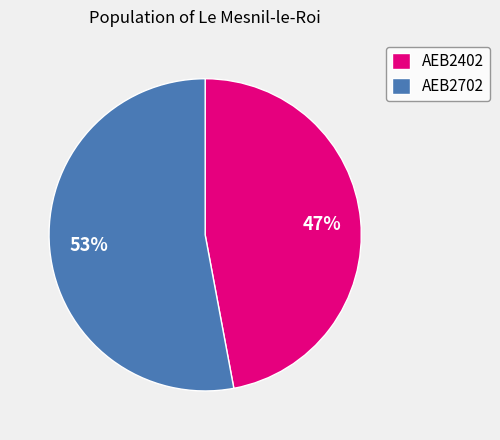

What percentage is the AEB2702 slice, to the nearest percent?

53%